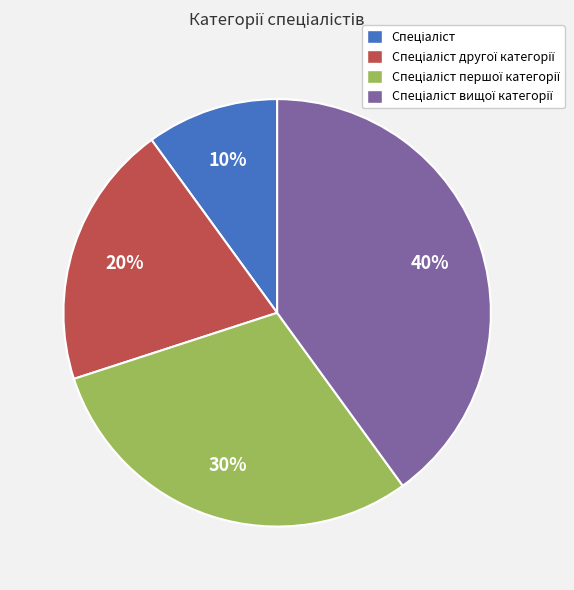

To the nearest percent, what is the difference between the largest and smallest slice percentages?

30%